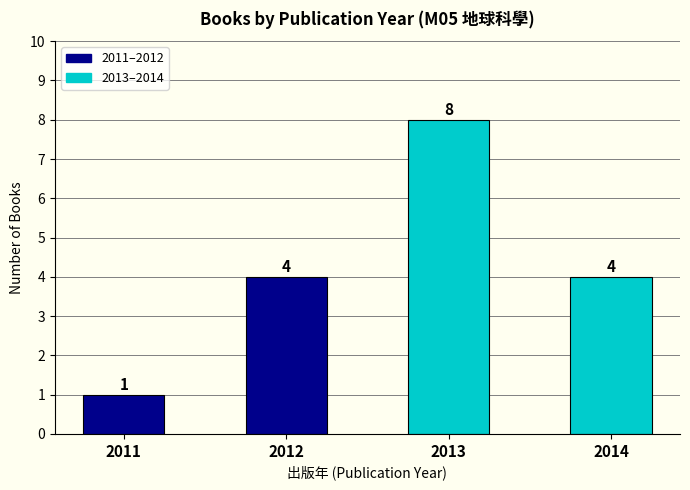

What is the value of the 1st bar from the left?

1